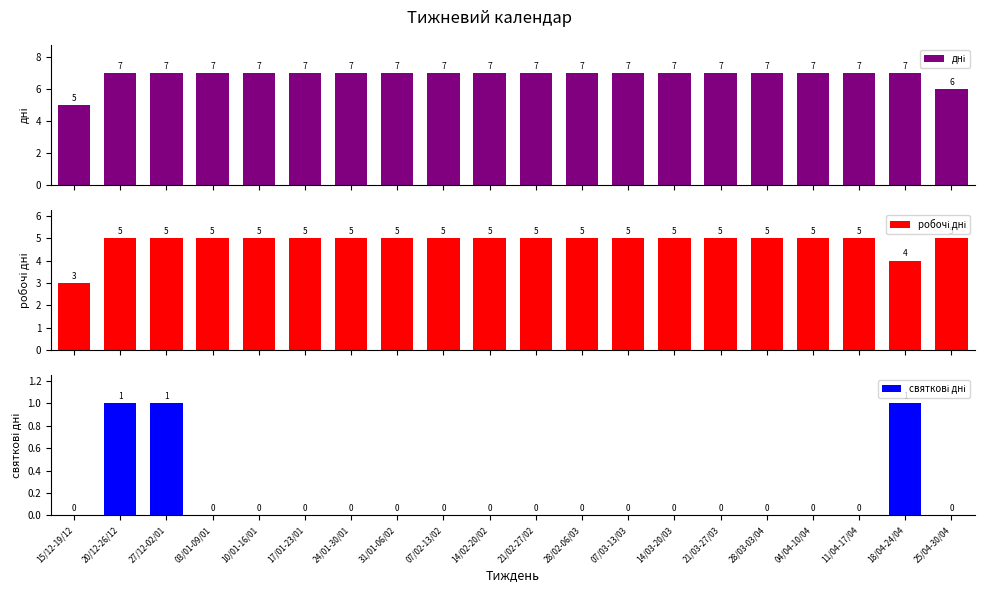

Which series has the largest total across all categories?

дні